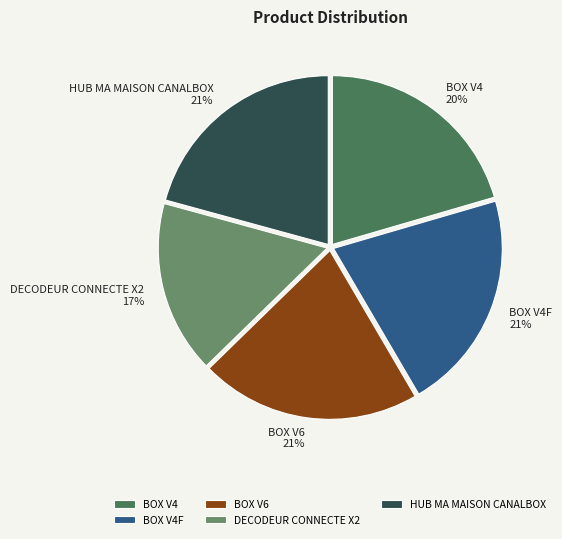

Is the sum of HUB MA MAISON CANALBOX and BOX V4F greater than half?

No